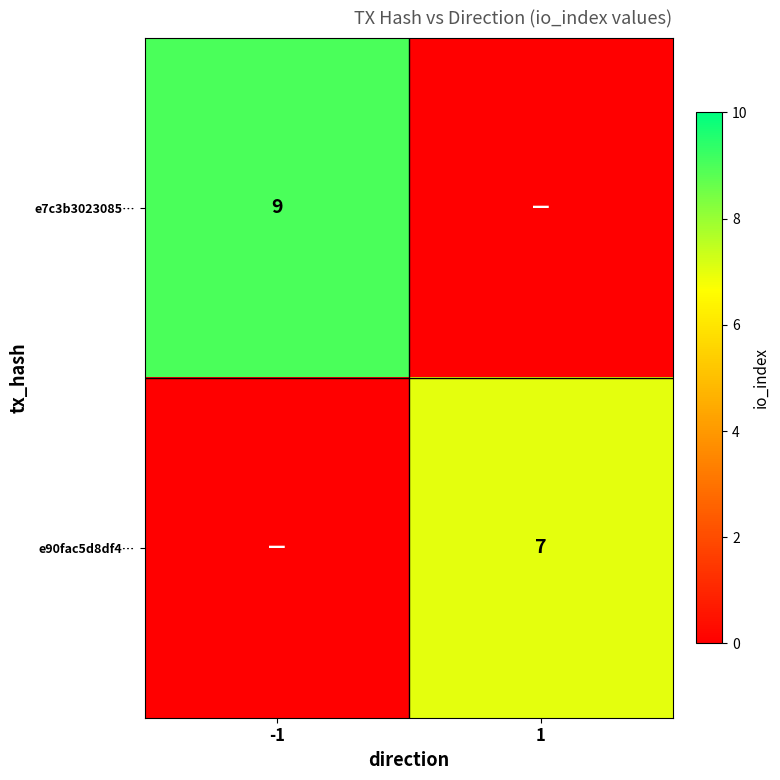

What is the total value across all series at -1?

9